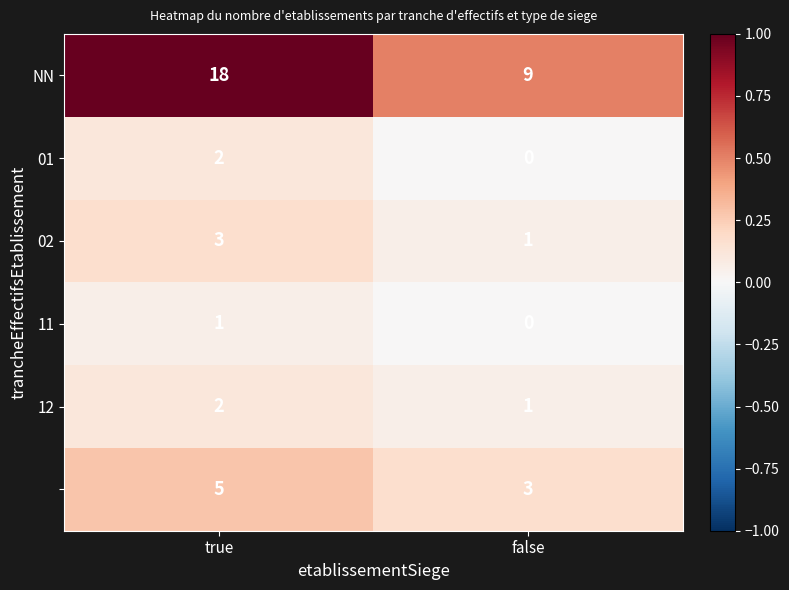

At which category is the sum across all series the highest?

true